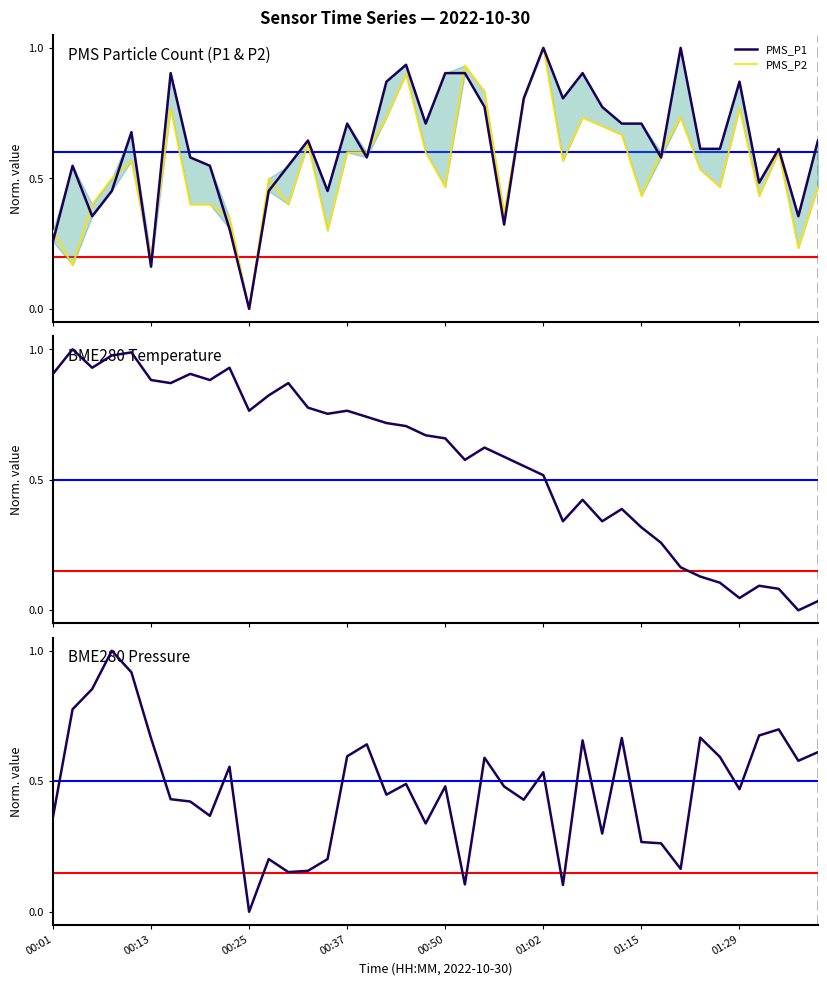

Which series has the widest spread of values?

PMS_P1